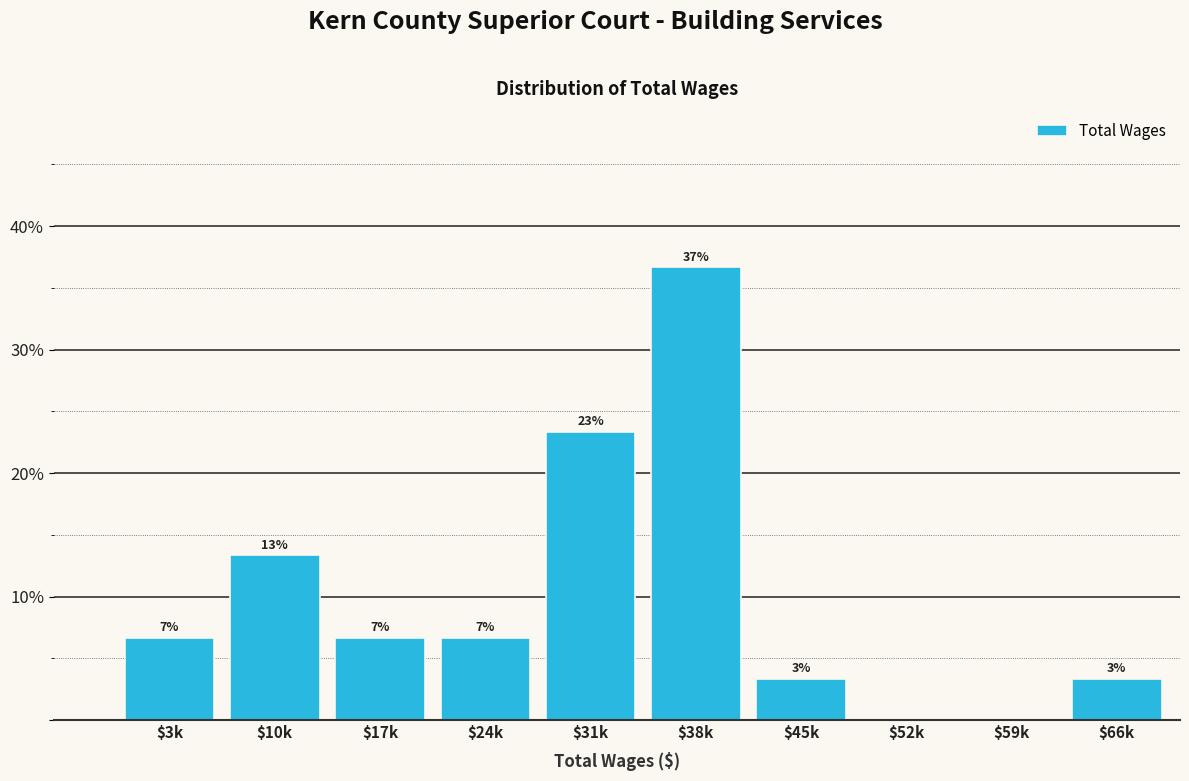

Are the bars horizontal?

No